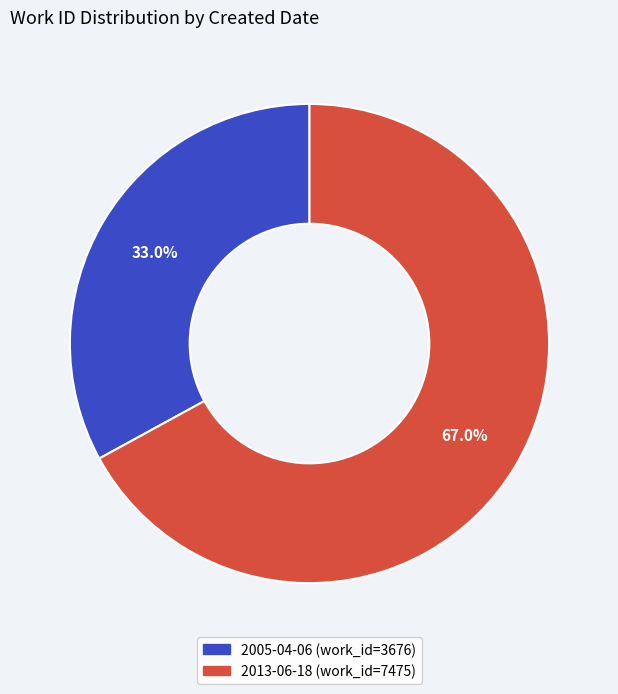

To the nearest percent, what percentage of the pie is 2005-04-06?

33%